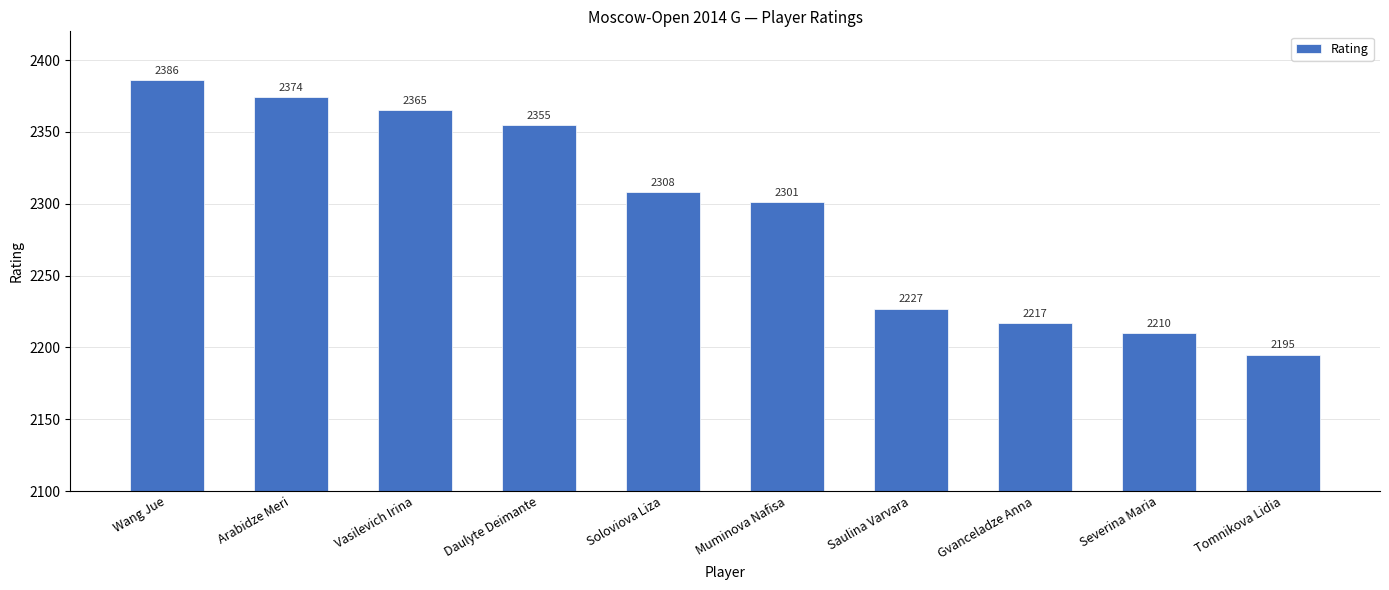

What is the difference between the second highest and second lowest values?

164